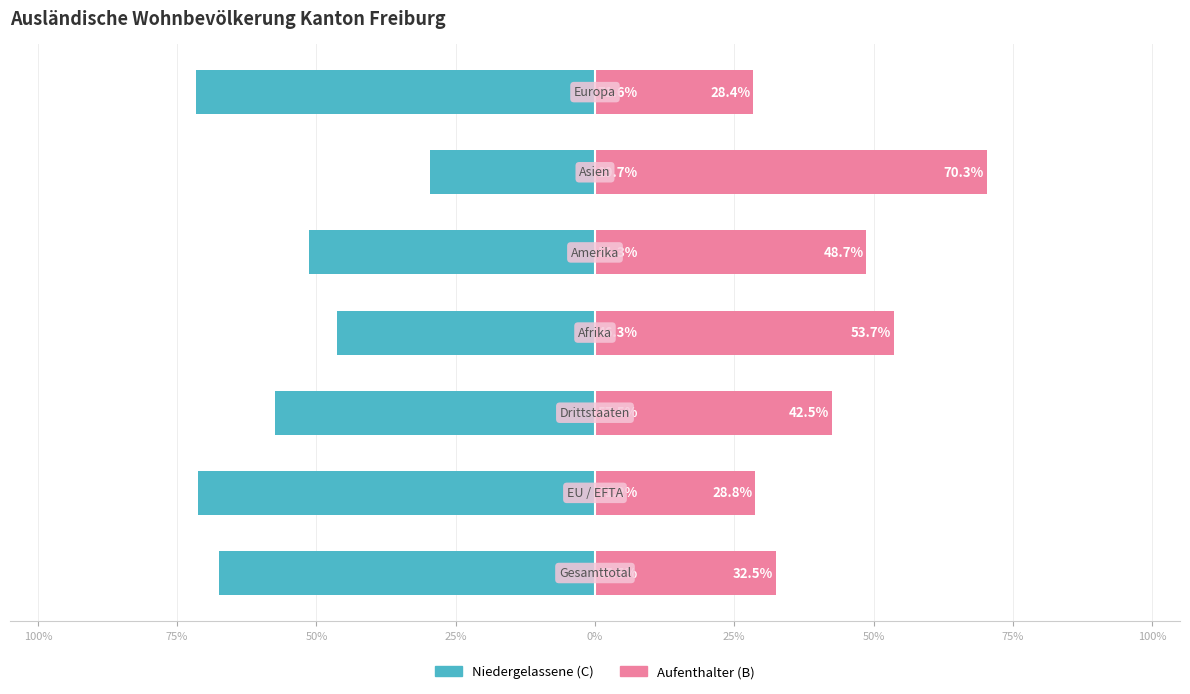

Are the bars horizontal?

Yes